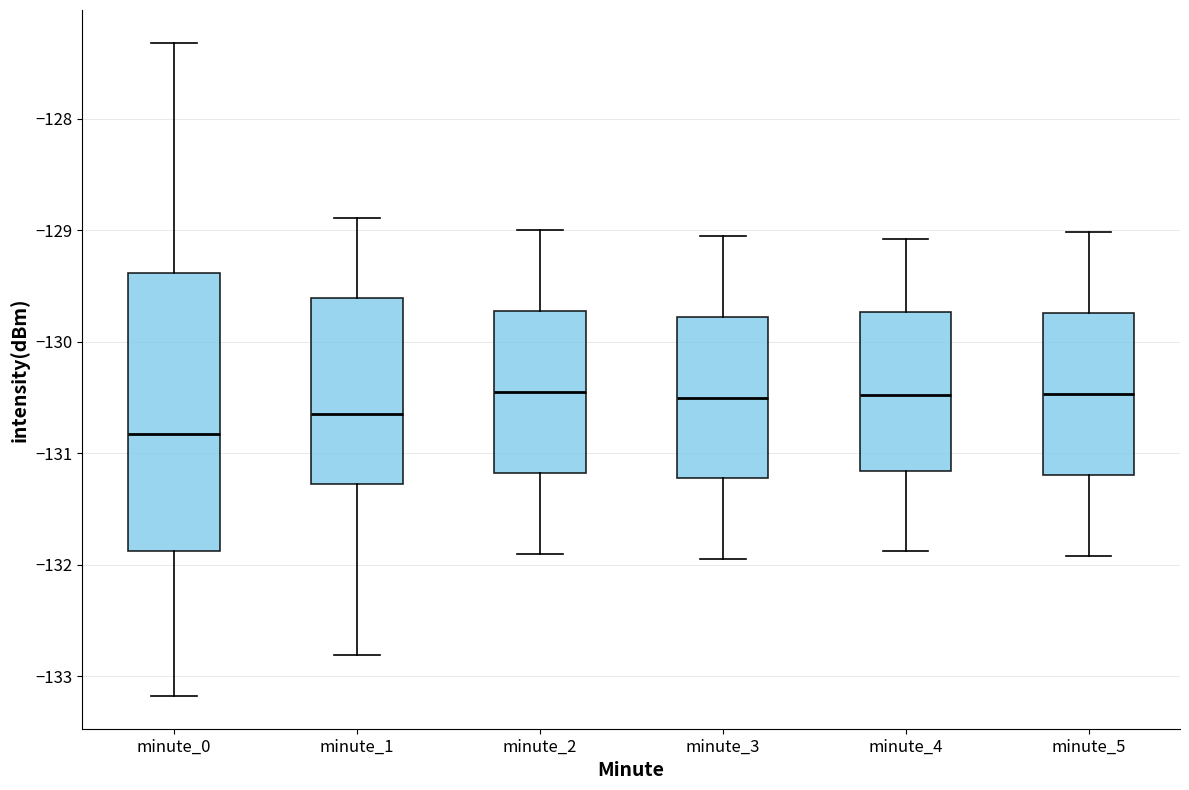

Which box's median line is the lowest?

minute_0